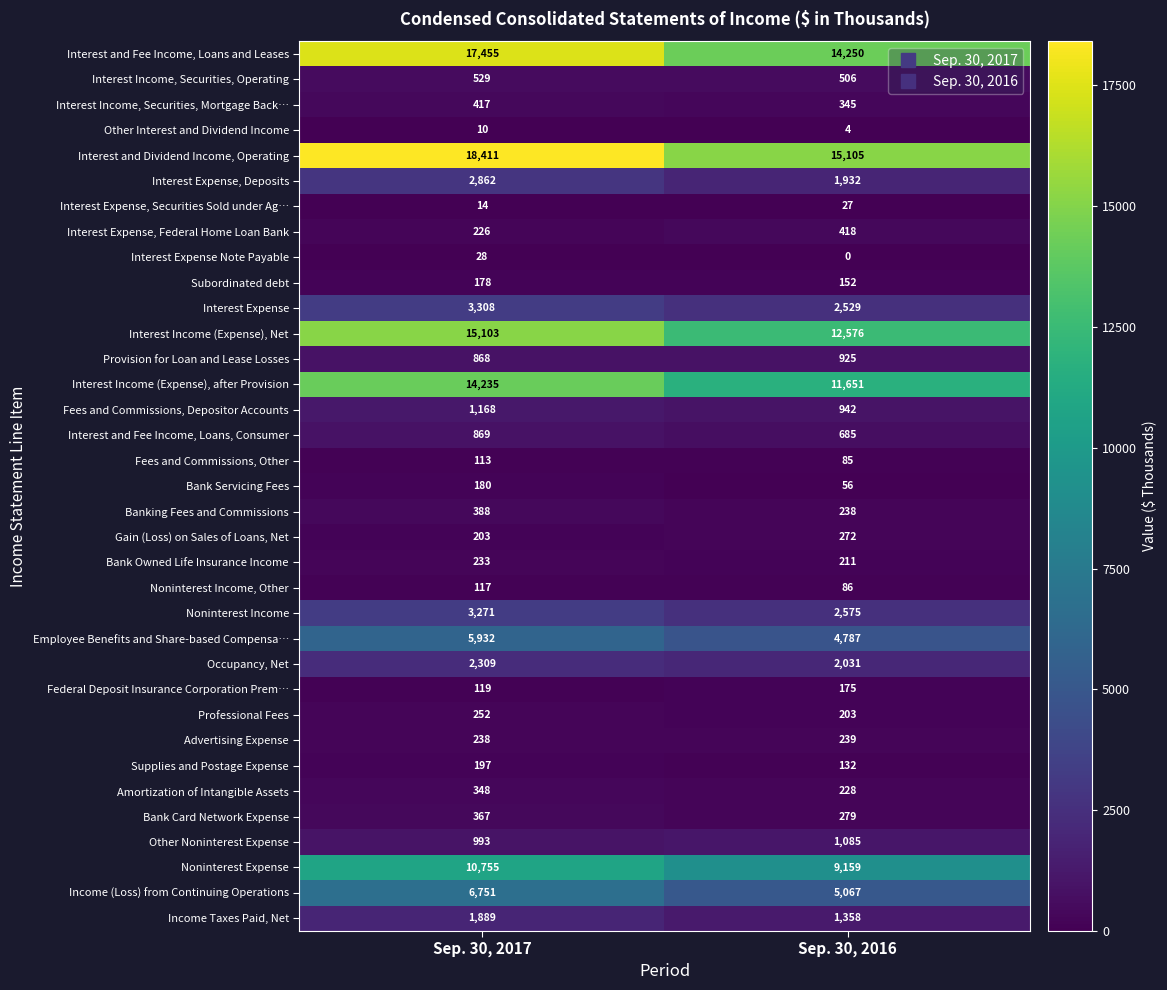

The value of Bank Card Network Expense at Sep. 30, 2016 is 279. True or false?

True